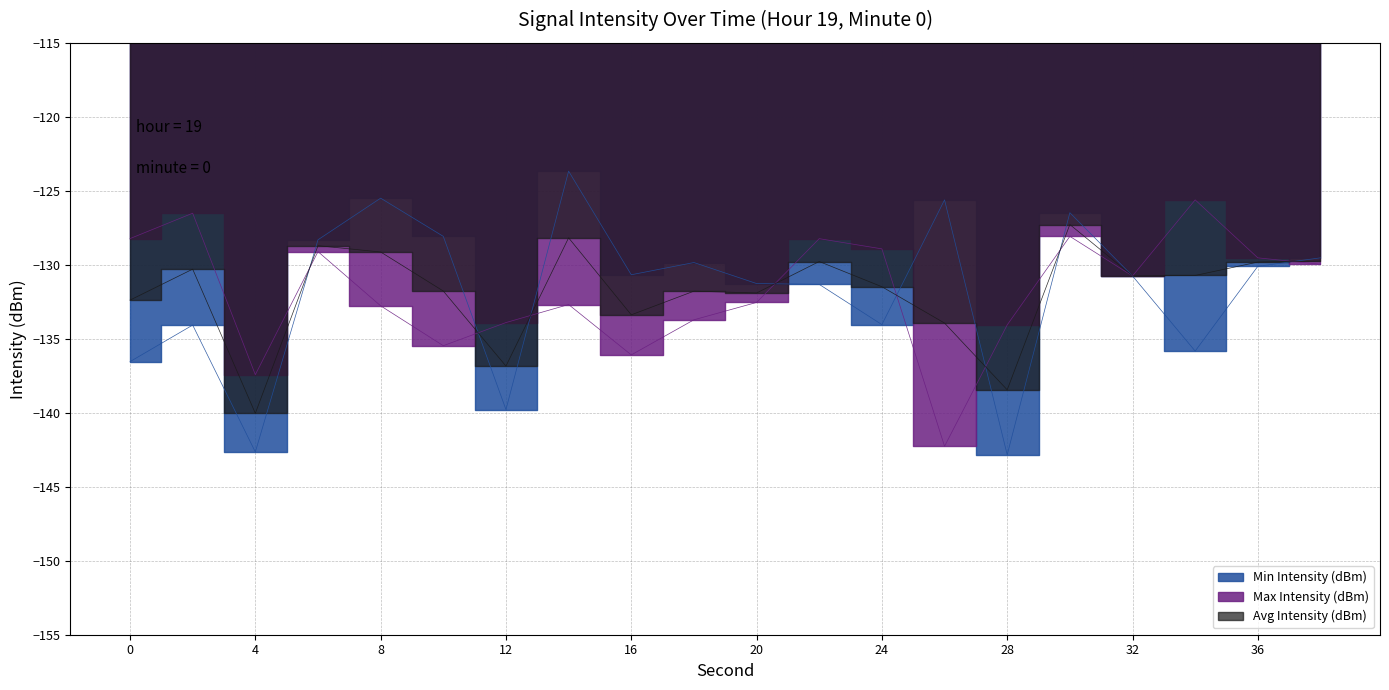

True or false: Min Intensity (dBm) and Avg Intensity (dBm) cross at least once.

True